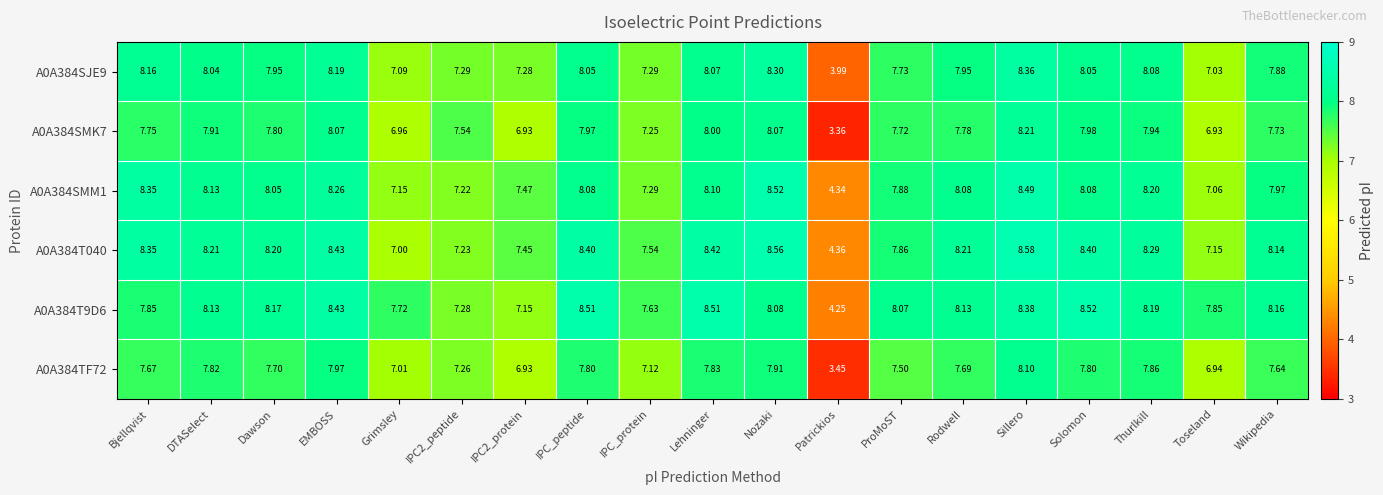

Between IPC_protein and ProMoST, which series saw the biggest shift?

A0A384SMM1